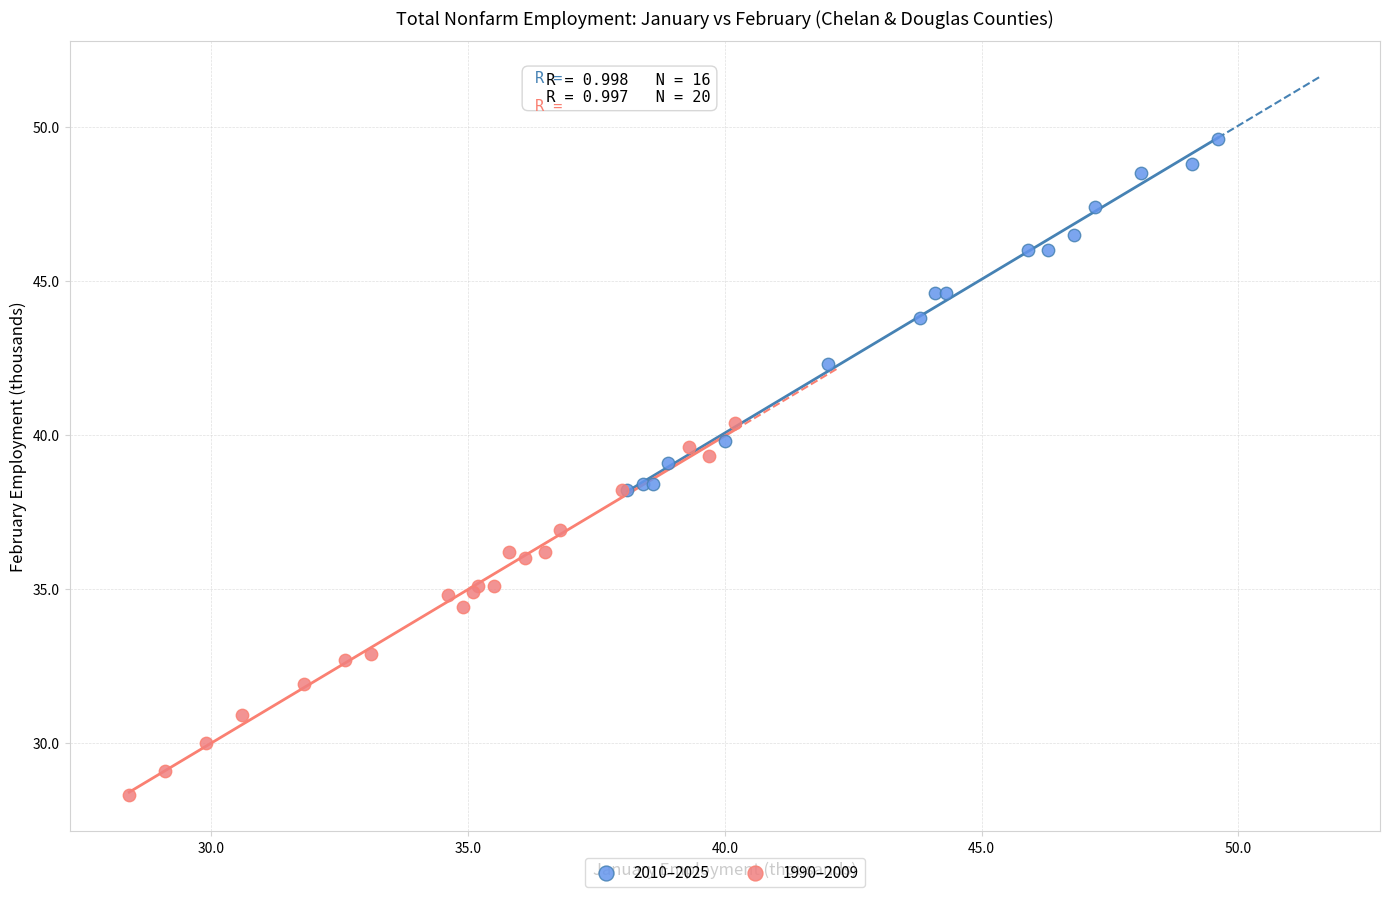

Which series contains the lowest Y value?

1990–2009